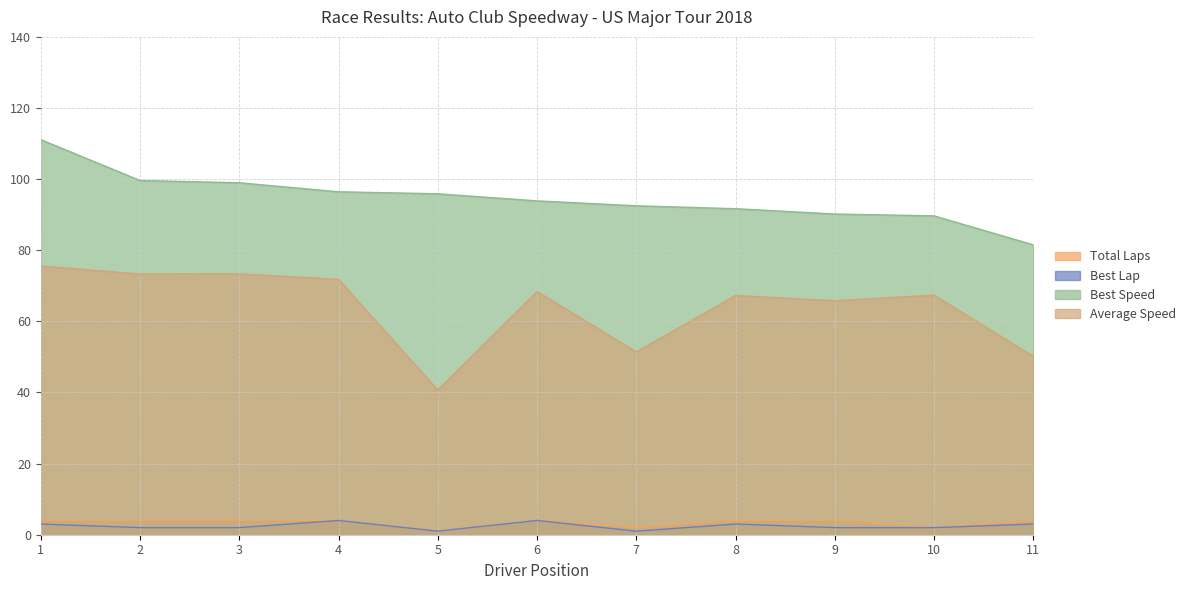

Which category has the highest value in the Total Laps series?

1